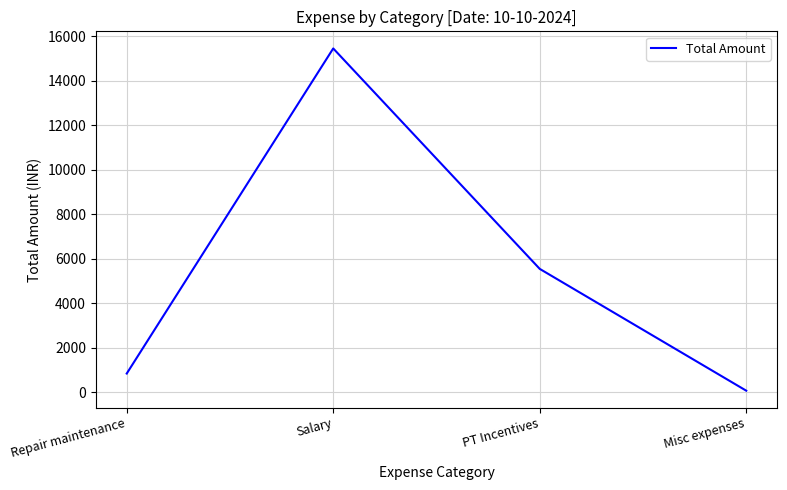

List the labels in order of value, largest first.

Salary, PT Incentives, Repair maintenance, Misc expenses